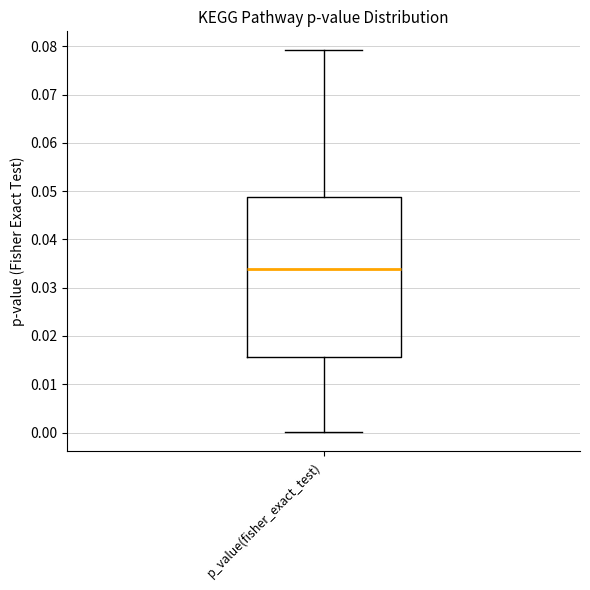

Read this box plot against the y-axis: the position of the median line, the range covered by the box, and the ends of both whiskers. The values are not printed on the chart, so give them approximately, as read against the axis.

median 0.034, box 0.016 to 0.049, whiskers 0.000 to 0.079